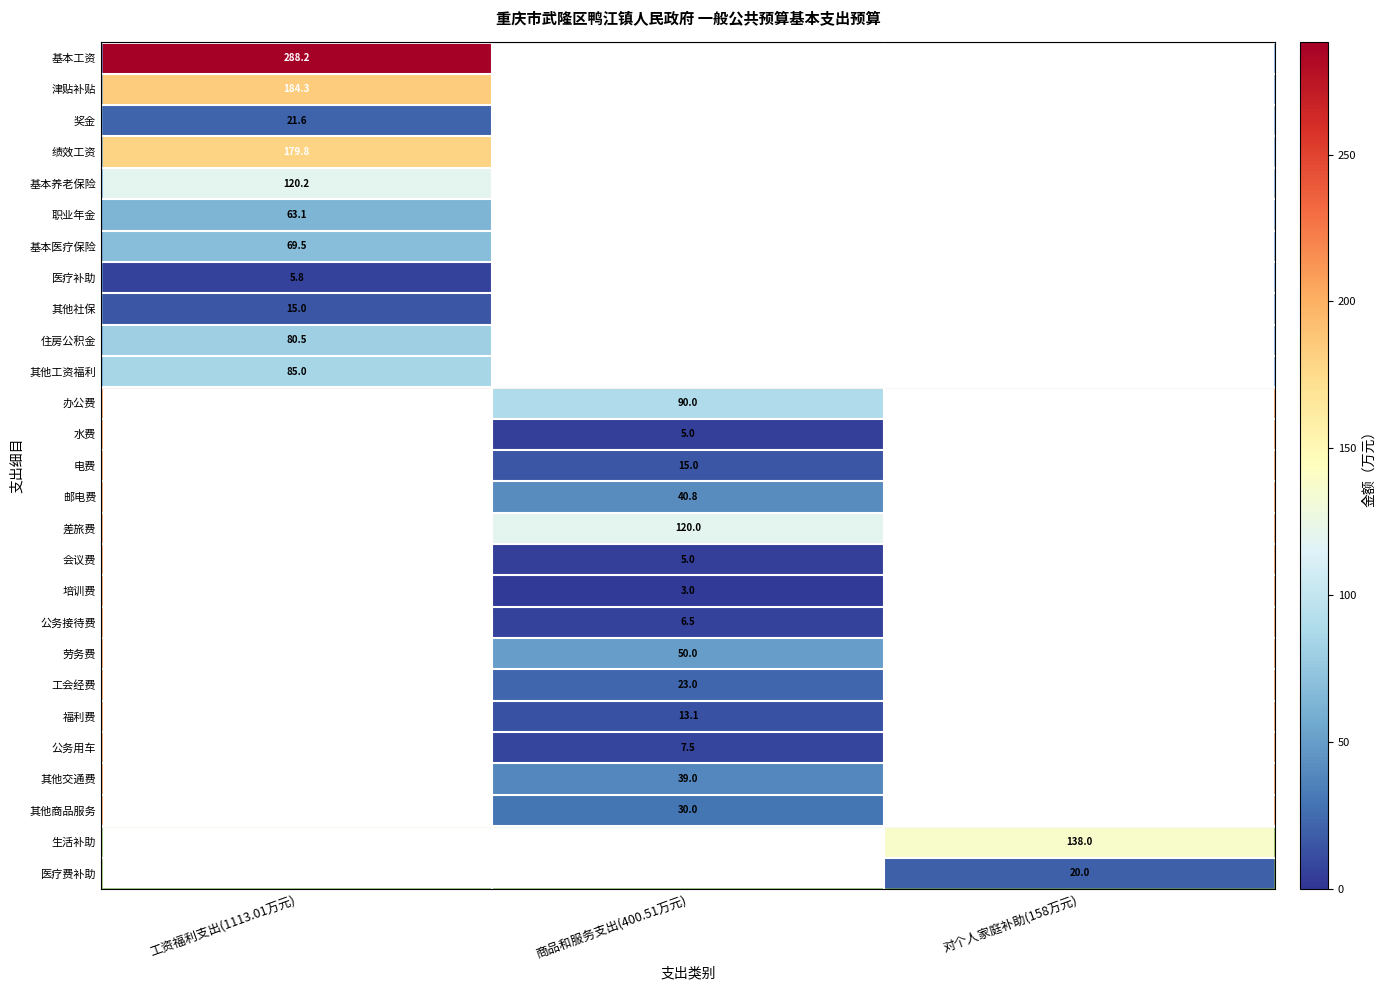

How many positive values does the 基本养老保险 series have?

1